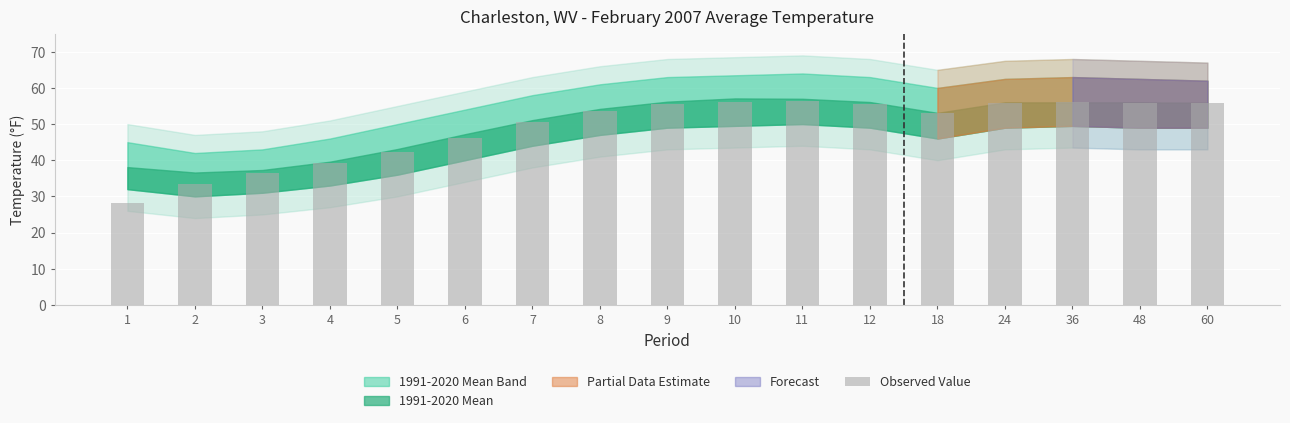

Count the number of categories in the chart.

17